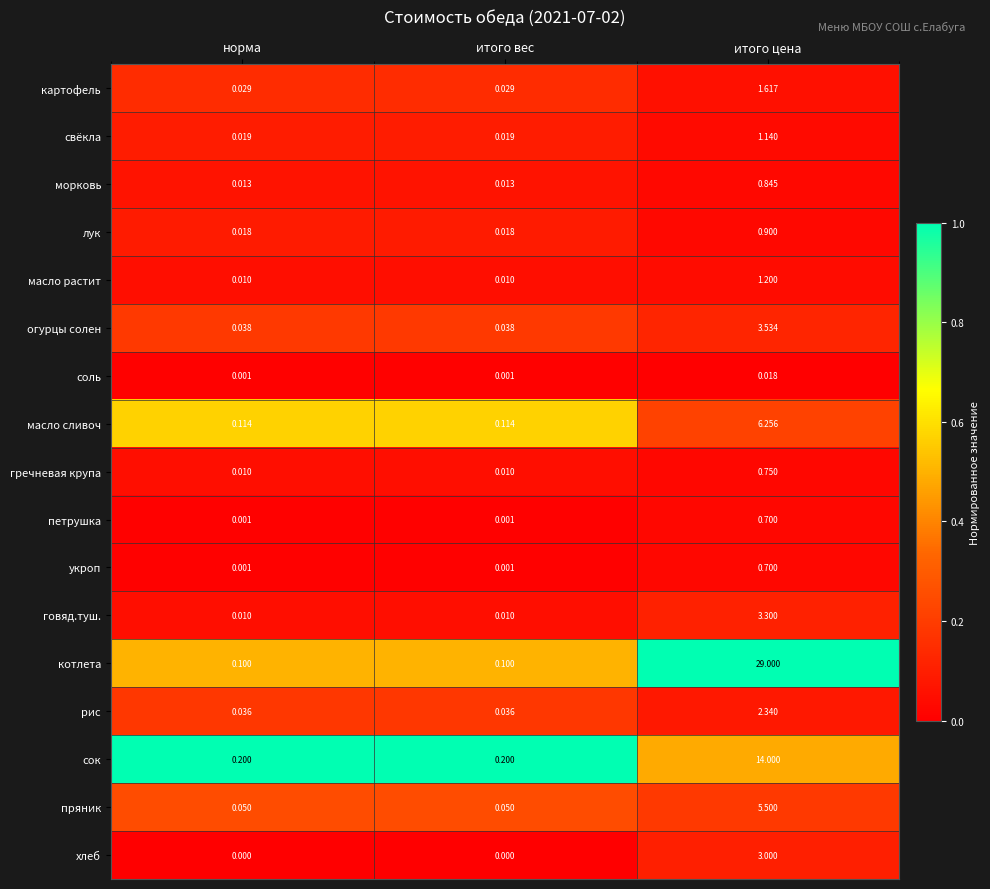

Which series has the largest range (max minus min)?

котлета